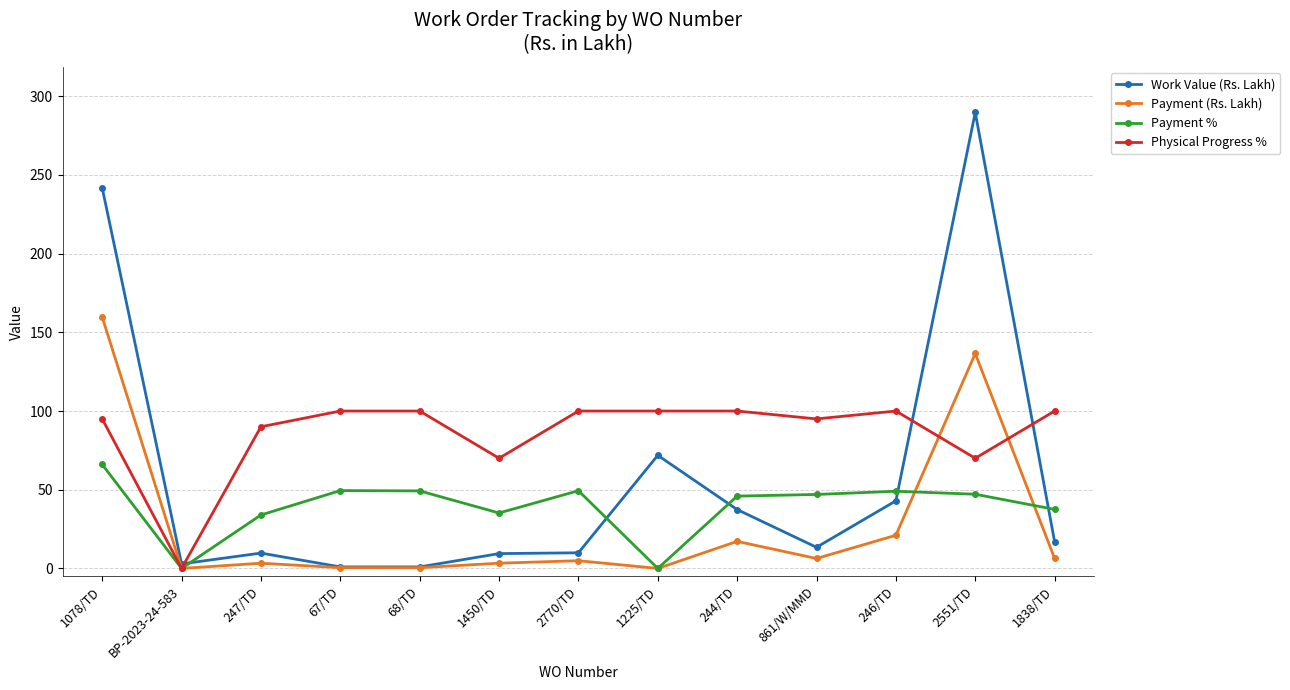

What is the difference between the second highest and minimum values in the Physical Progress % series?

100.0